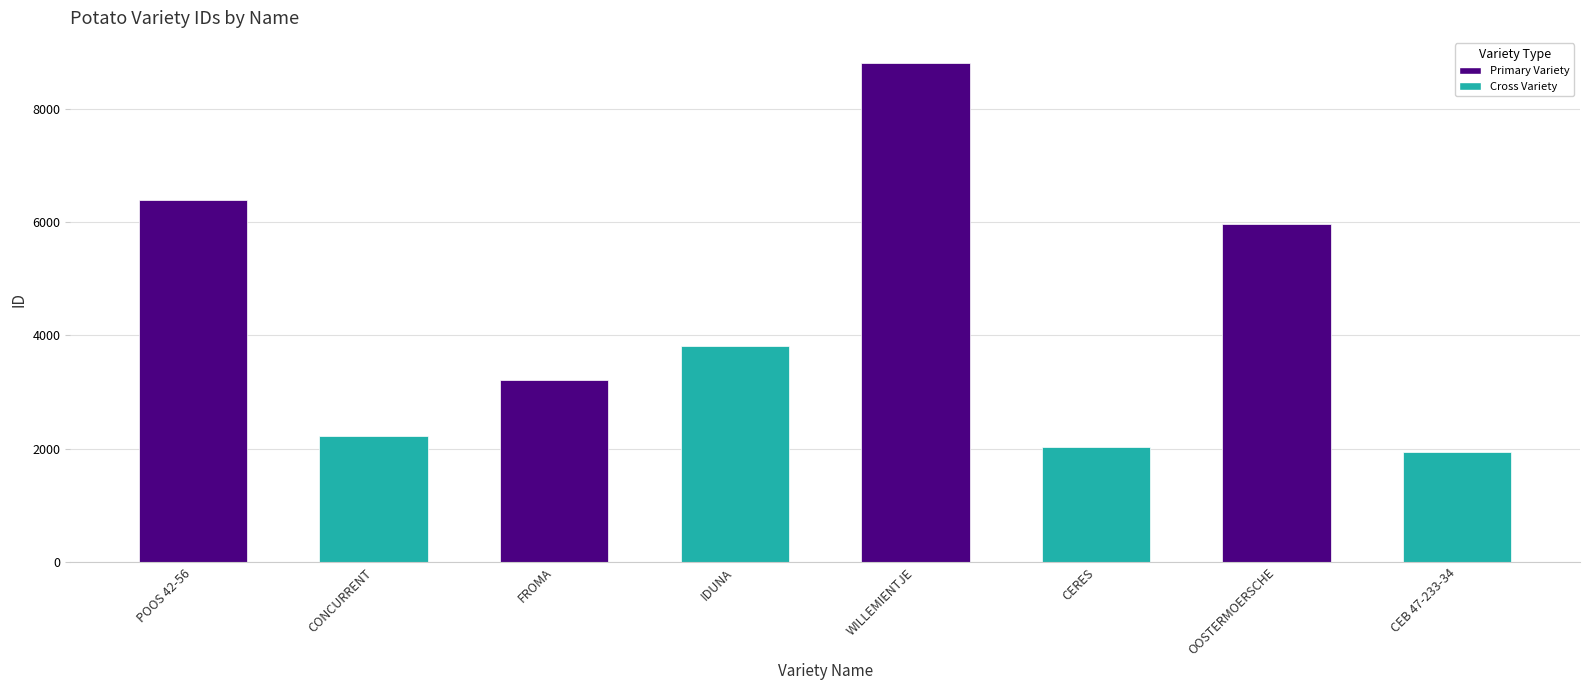

List the labels in order of value, smallest first.

CEB 47-233-34, CERES, CONCURRENT, FROMA, IDUNA, OOSTERMOERSCHE, POOS 42-56, WILLEMIENTJE